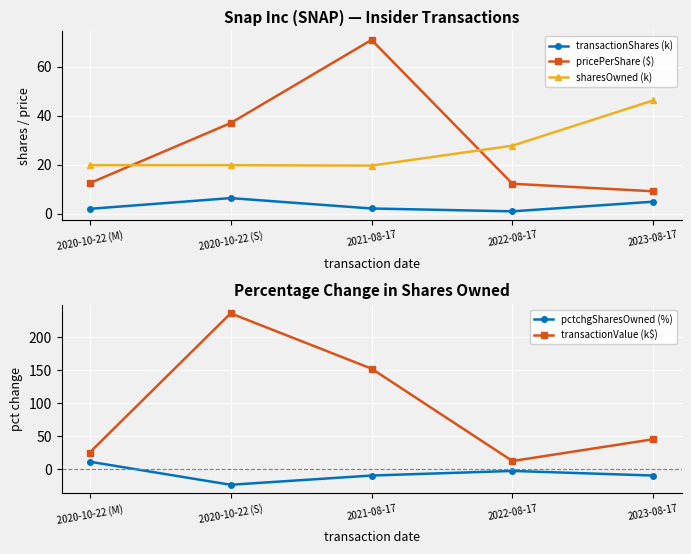

How many values in pctchgSharesOwned (%) are above zero?

1